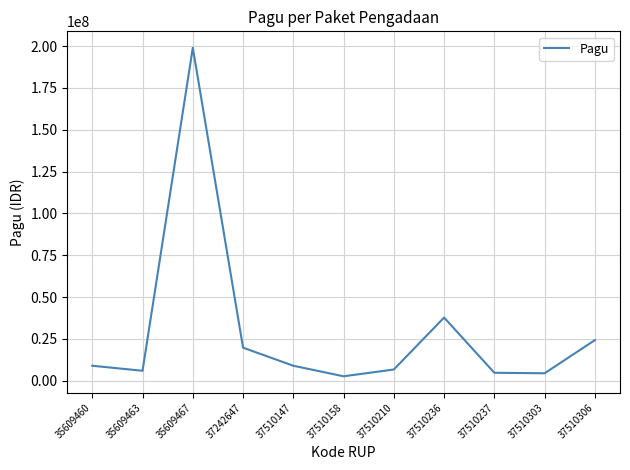

How many lines are shown in the chart?

1